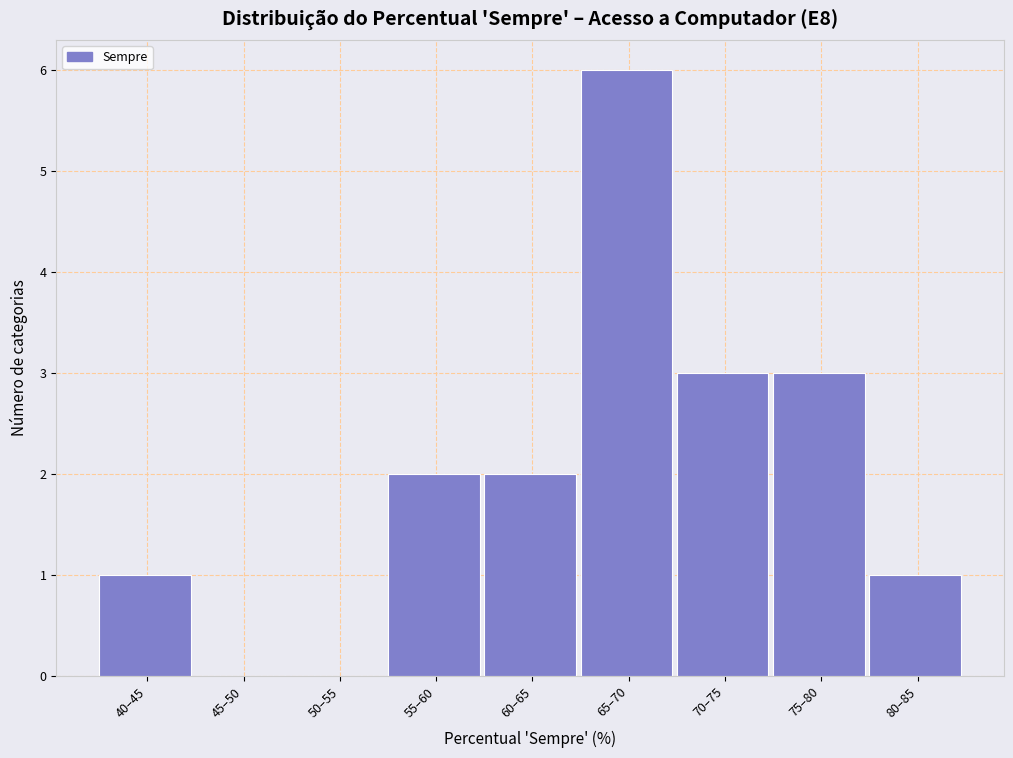

Reading left to right, extract all data points from this chart.

40–45=1	45–50=0	50–55=0	55–60=2	60–65=2	65–70=6	70–75=3	75–80=3	80–85=1